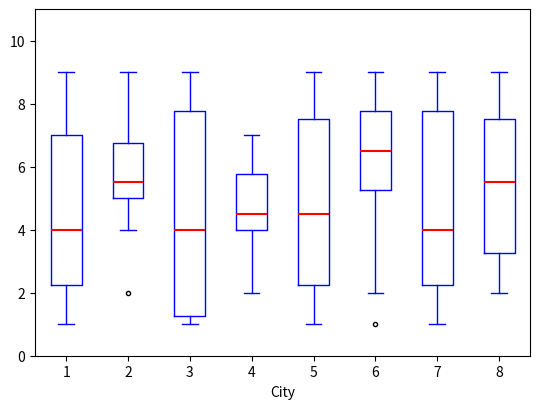

Which box is the tallest, from its lower edge to its upper edge?

3